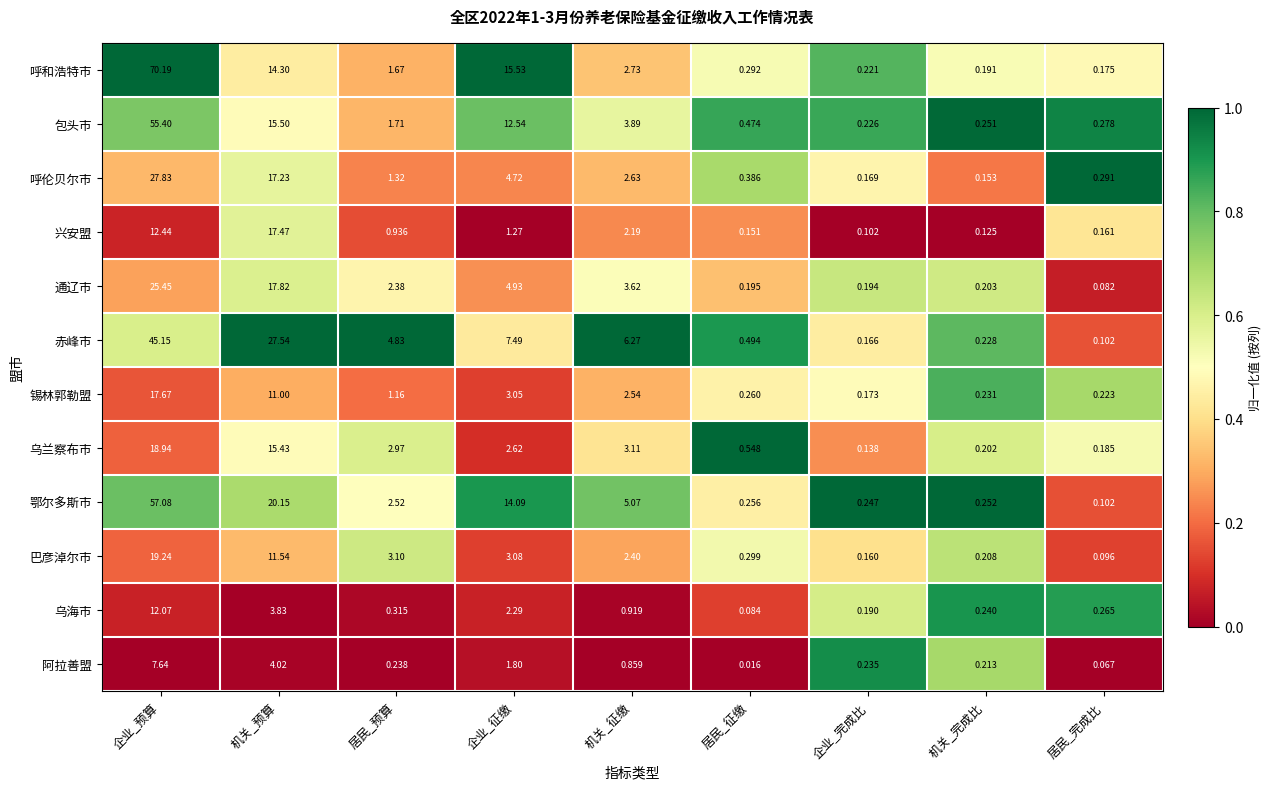

What is the total value across all series at 居民_预算?

23.1